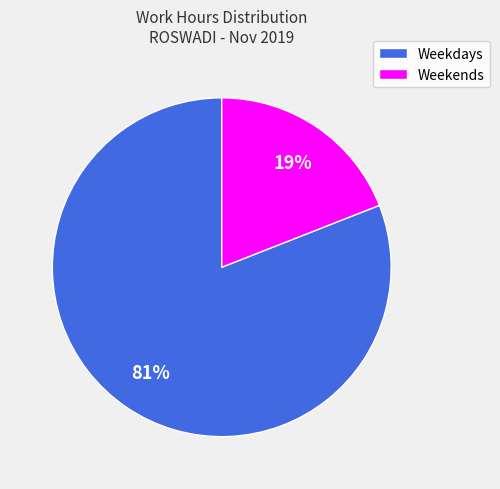

Do Weekends and Weekdays together represent more than half of the pie?

Yes